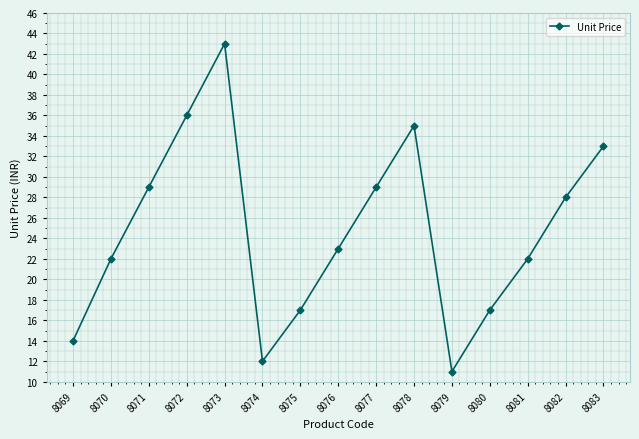

What is the average value?

25